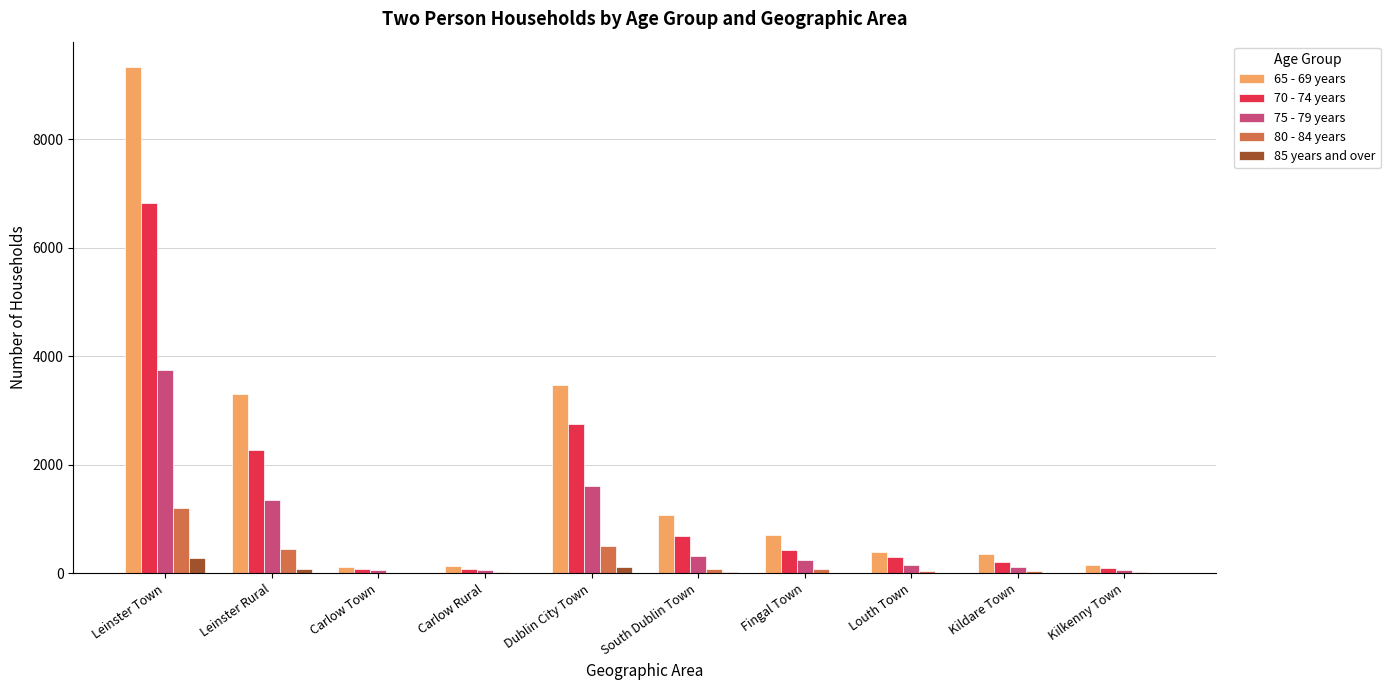

The 85 years and over series shows 2 at Carlow Rural. True or false?

True